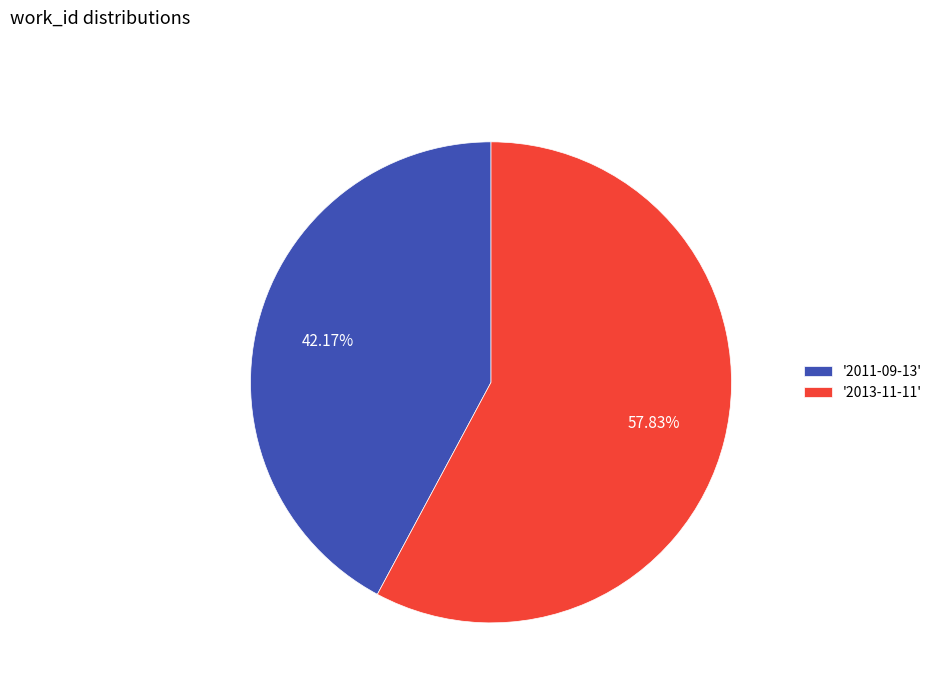

Count the number of slices in the pie.

2